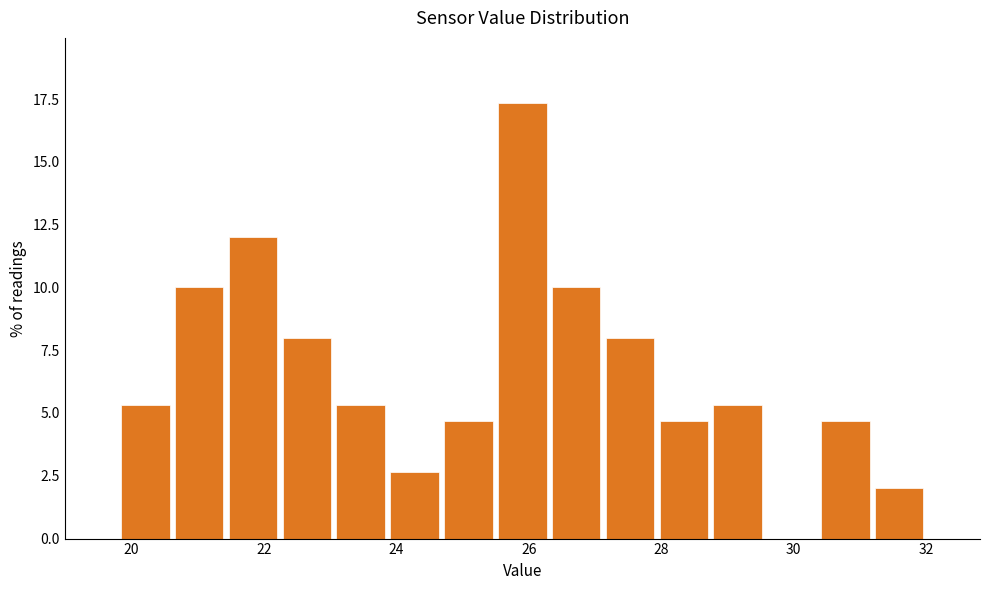

Reading left to right, list every bar in this chart as the range it spans on the x-axis followed by its height. Neither the bar edges nor the heights are printed on the chart, so give them approximately, as read against the axes.

19.8 to 20.6: 5.5
20.6 to 21.4: 10.0
21.4 to 22.2: 12.0
22.2 to 23.0: 8.0
23.0 to 23.8: 5.5
23.8 to 24.6: 2.5
24.6 to 25.4: 4.5
25.4 to 26.4: 17.5
26.4 to 27.2: 10.0
27.2 to 28.0: 8.0
28.0 to 28.8: 4.5
28.8 to 29.6: 5.5
29.6 to 30.4: 0
30.4 to 31.2: 4.5
31.2 to 32.0: 2.0